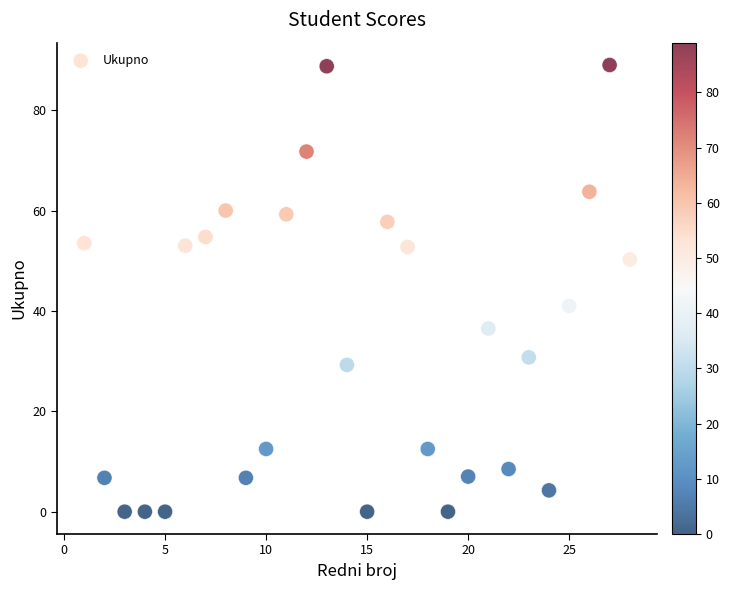

What is the range of X values (max minus min)?

27.0